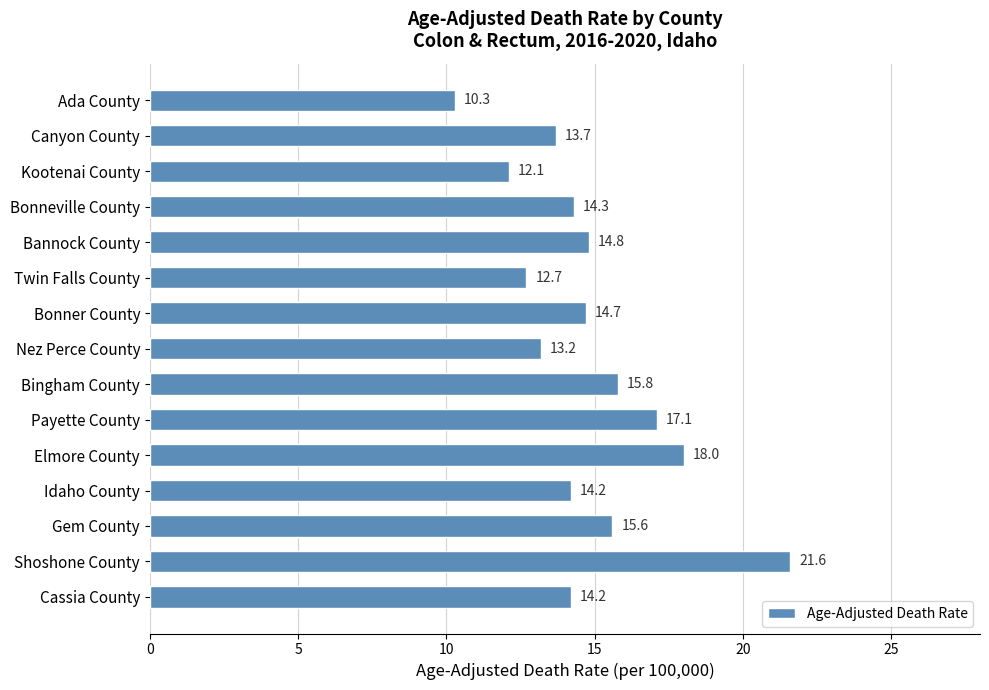

What is the approximate value at Bonner County?

14.7